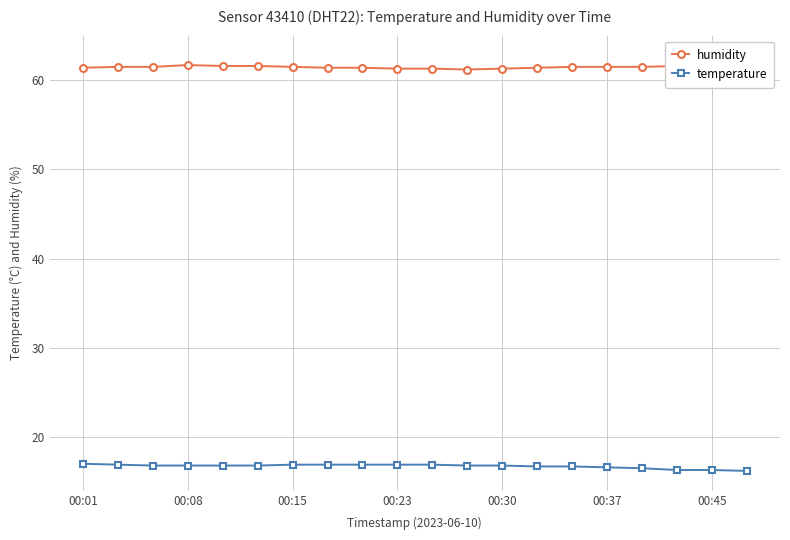

Reading left to right, what are all the values shown in this chart?

humidity: 61.4	61.5	61.5	61.7	61.6	61.6	61.5	61.4	61.4	61.3	61.3	61.2	61.3	61.4	61.5	61.5	61.5	61.6	61.7	61.7
temperature: 17.0	16.9	16.8	16.8	16.8	16.8	16.9	16.9	16.9	16.9	16.9	16.8	16.8	16.7	16.7	16.6	16.5	16.3	16.3	16.2